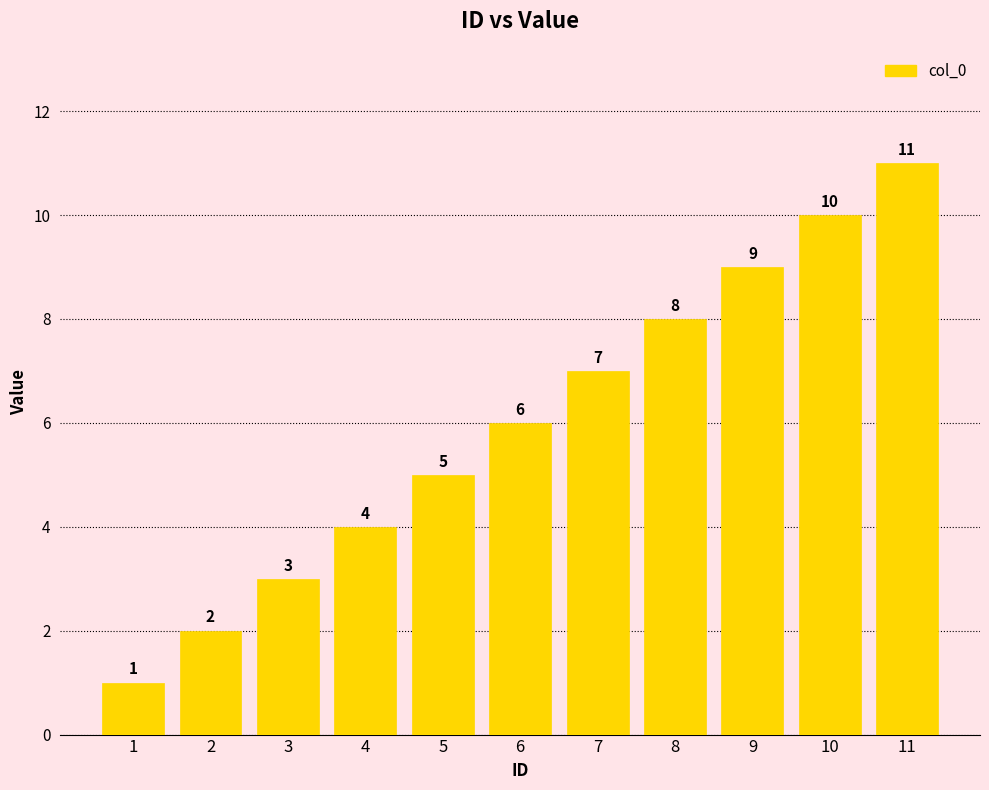

Is it true that the value at 11 is 11?

True